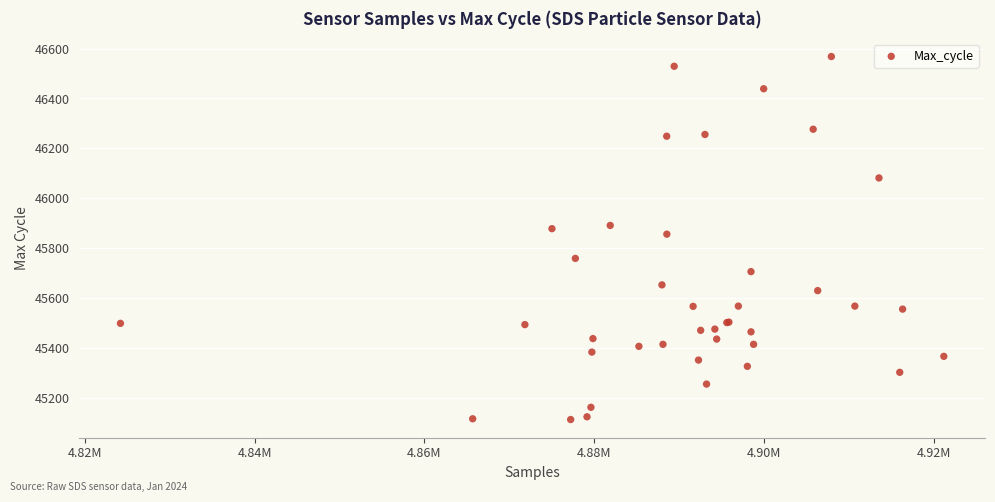

What Y value in the scatter plot is closest to 45841?

45857